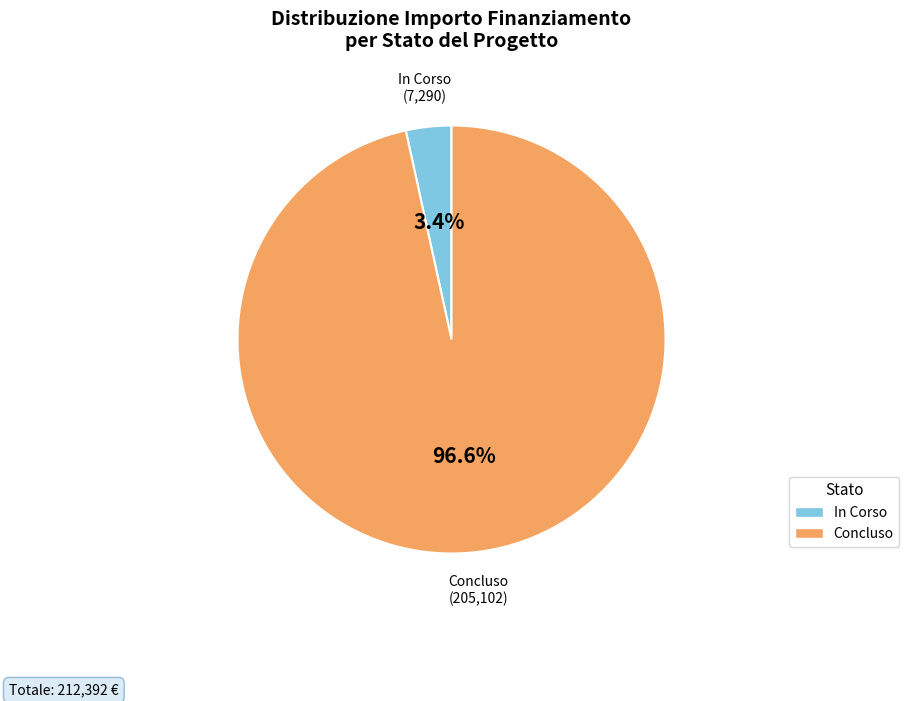

What portion of the pie excludes Concluso?

3.4%